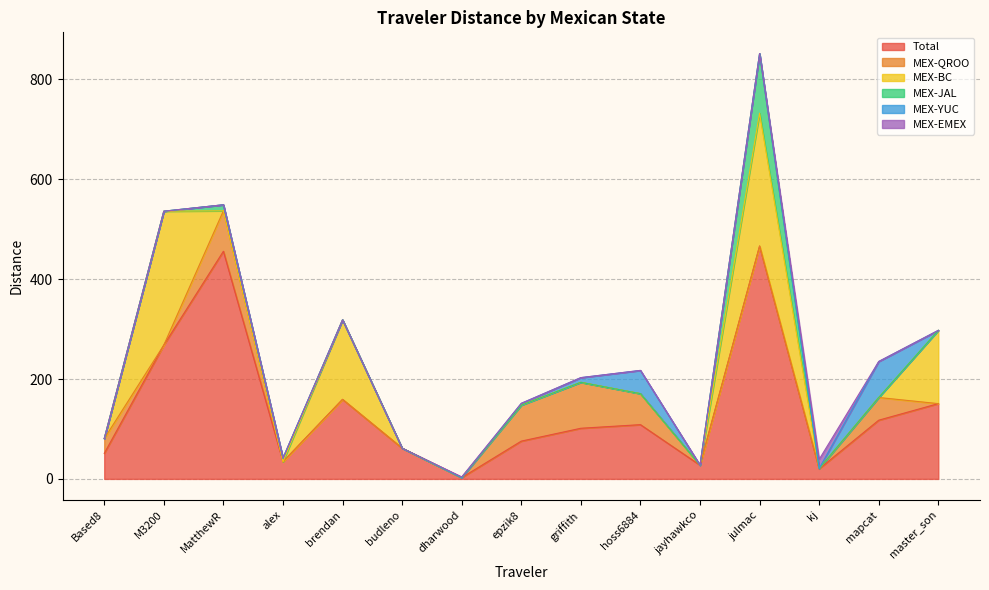

What are all the series names shown in the legend?

Total, MEX-QROO, MEX-BC, MEX-JAL, MEX-YUC, MEX-EMEX